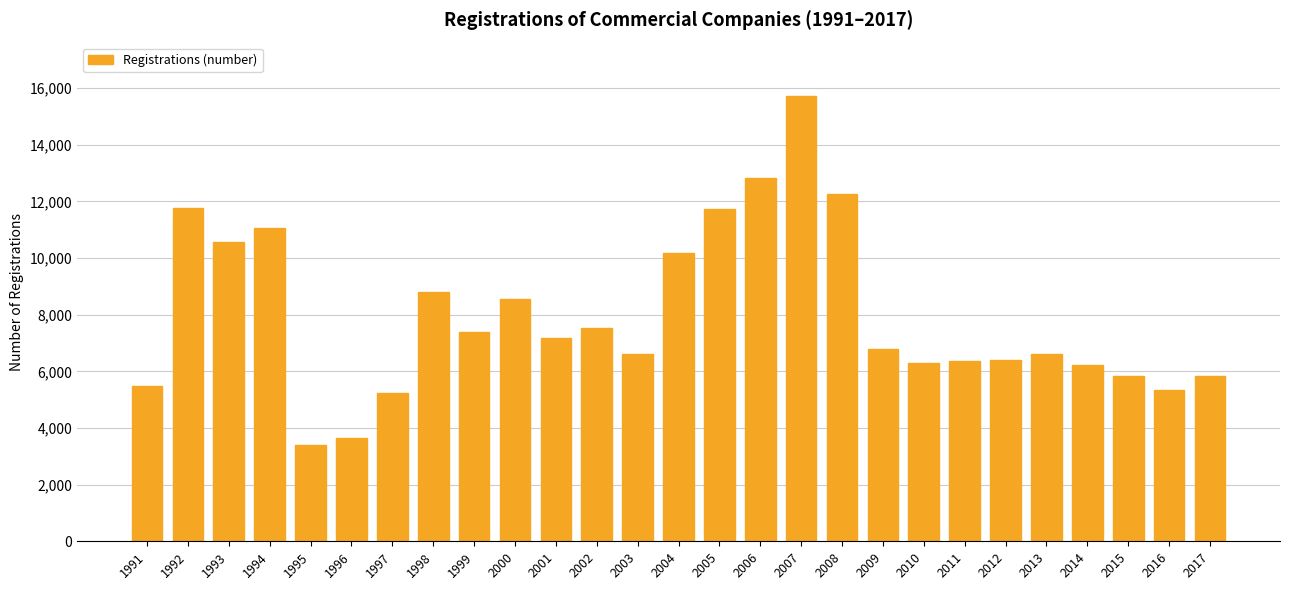

Which category has the highest value across all series?

2007